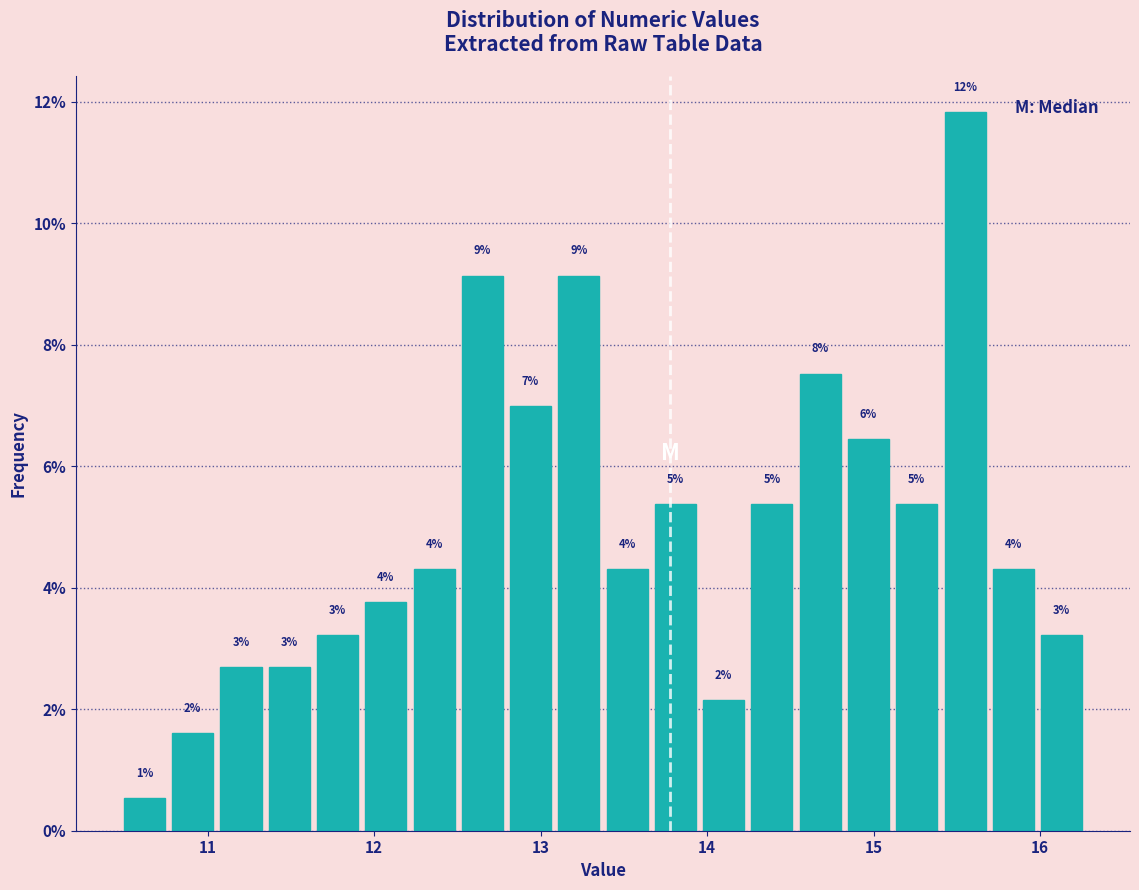

Read against the x-axis, roughly where is the centre of the tallest bar?

15.5